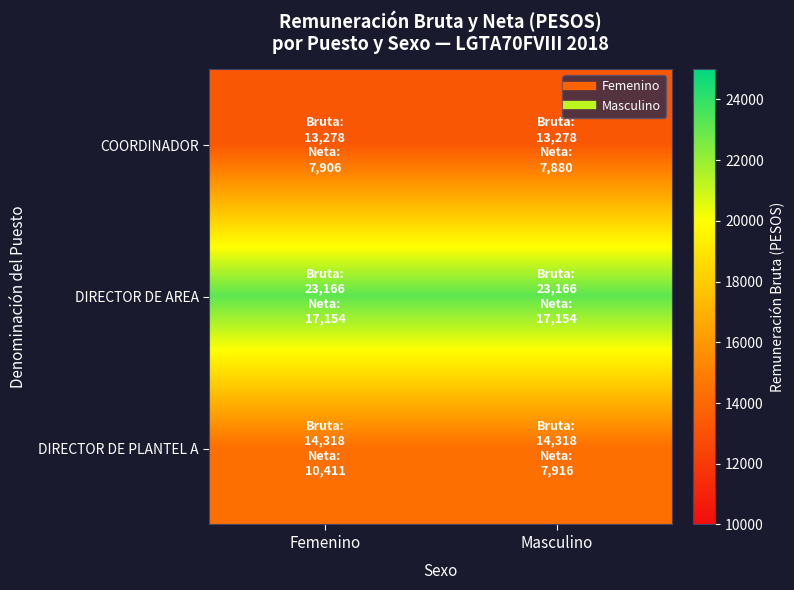

At how many categories does at least one series exceed 20236?

2